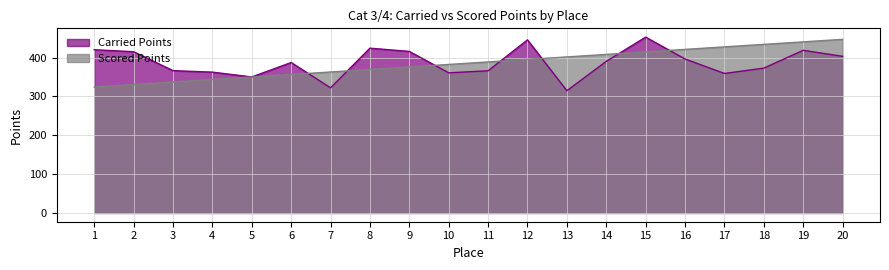

Which series has the largest total across all categories?

Carried Points